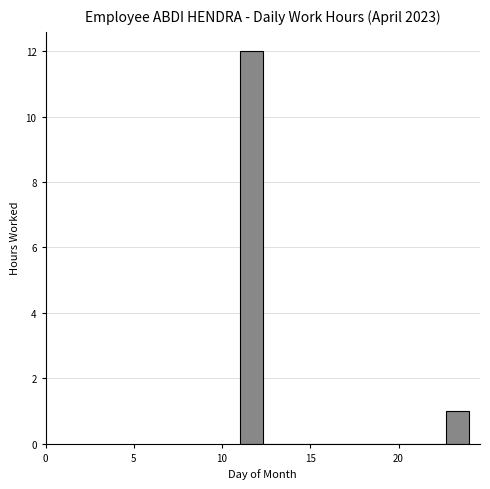

Read against the x-axis, roughly where is the centre of the tallest bar?

11.5